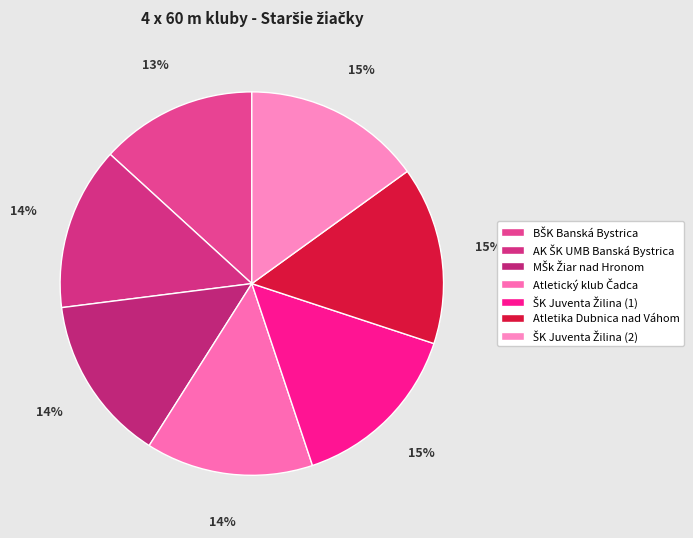

What is the ratio of the value at ŠK Juventa Žilina (2) to the value at AK ŠK UMB Banská Bystrica?

1.1